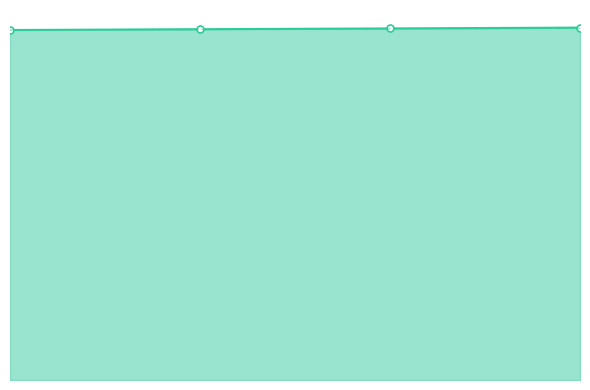

What is the difference between the highest and lowest values at 3?

0.8